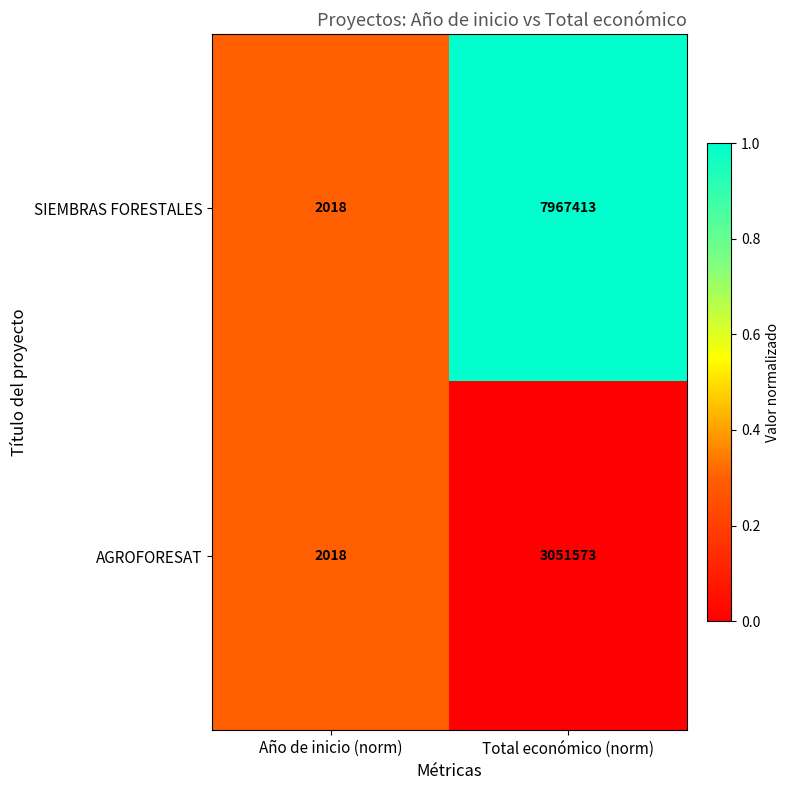

At which label does AGROFORESAT reach its minimum?

Año de inicio (norm)